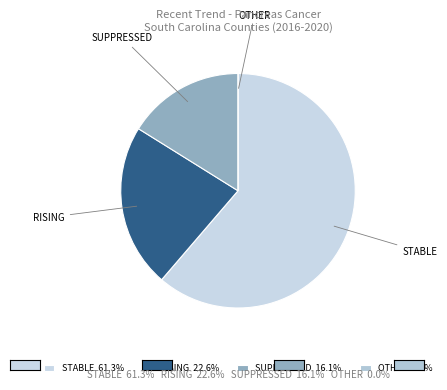

Is there any slice that represents more than half of the pie?

Yes